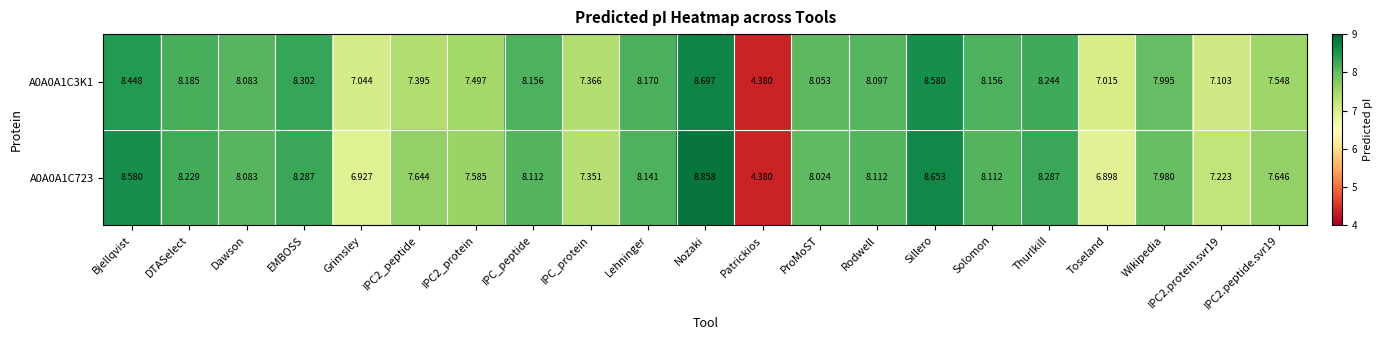

Which category has the highest value across all series?

Nozaki